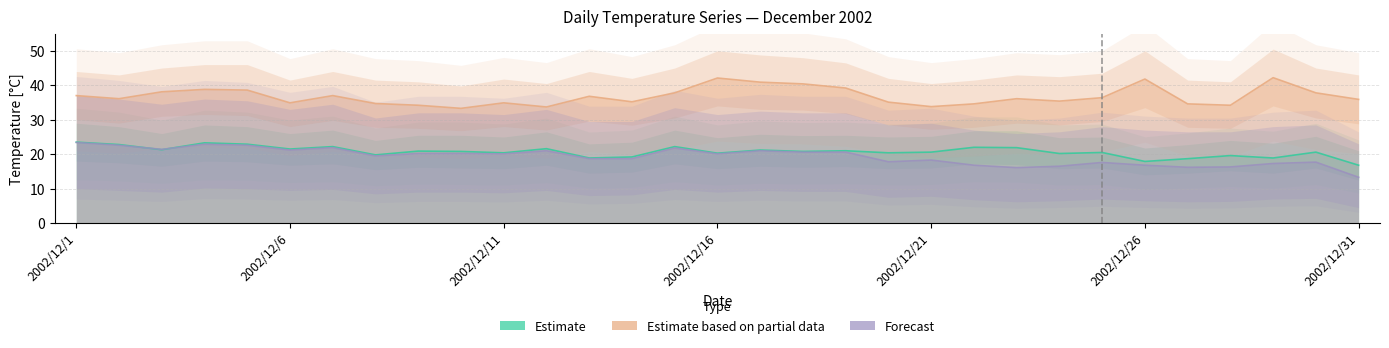

Rank the series by their maximum value, from highest to lowest.

Estimate based on partial data, Estimate, Forecast